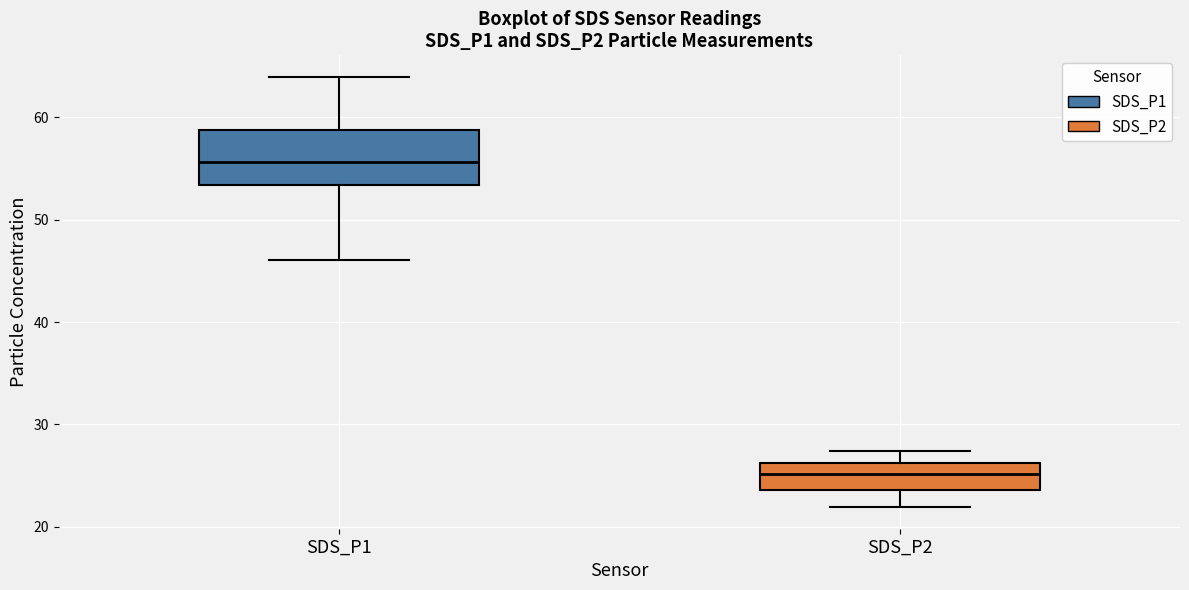

Which box's median line is the lowest?

SDS_P2